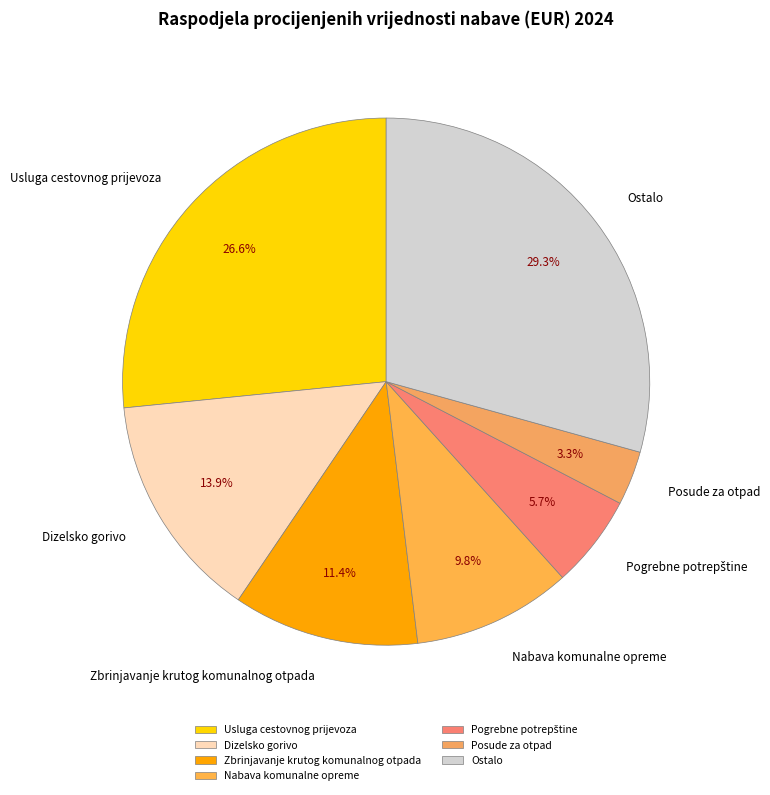

Does any single category account for the majority?

No